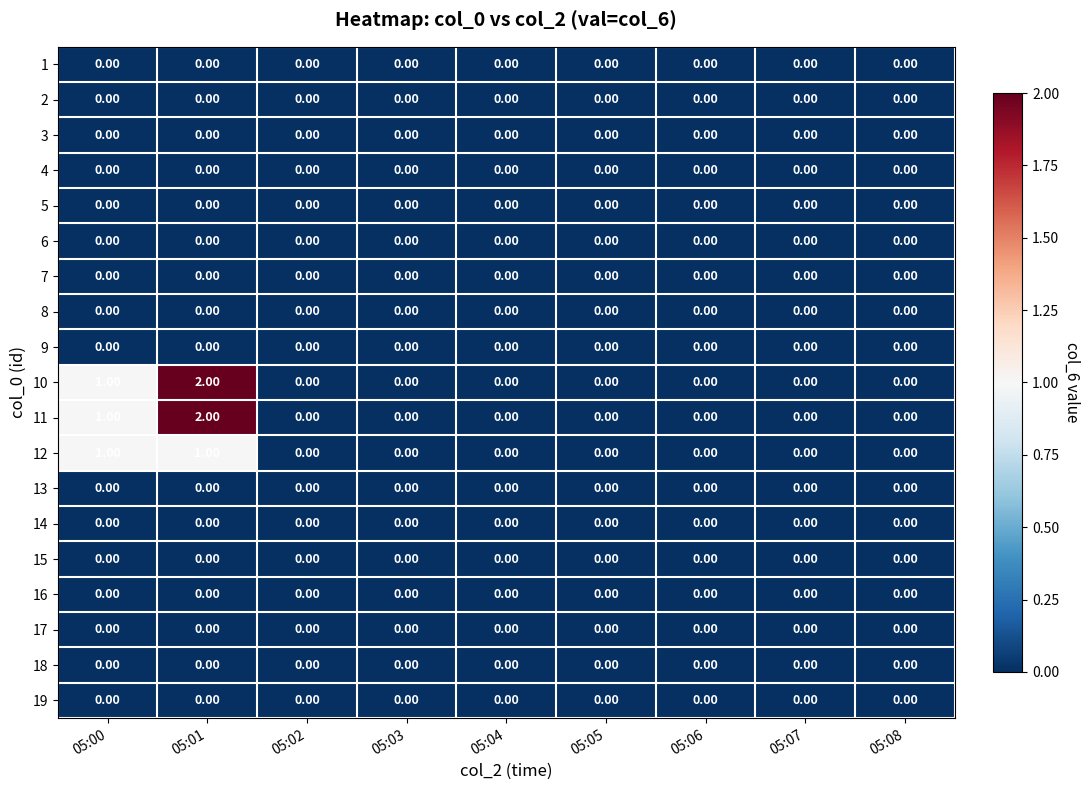

How many data points does each series have?

9